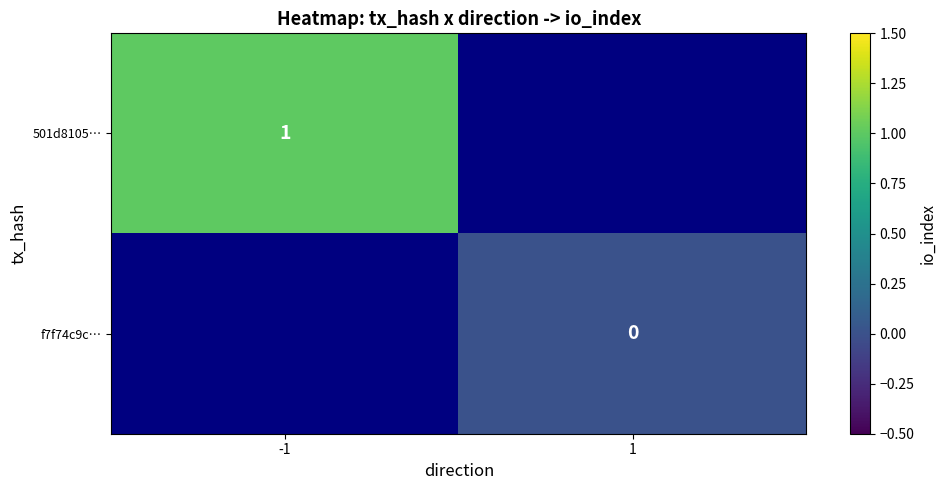

True or false: 501d8105… has a value of 1 at -1.

True